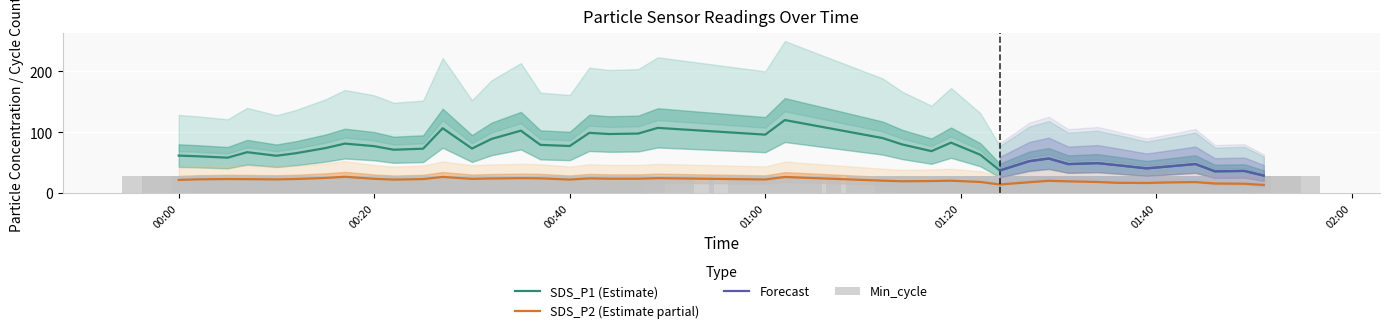

Is it true that Min_cycle equals 28.0 at 2021/12/29 00:49?

True